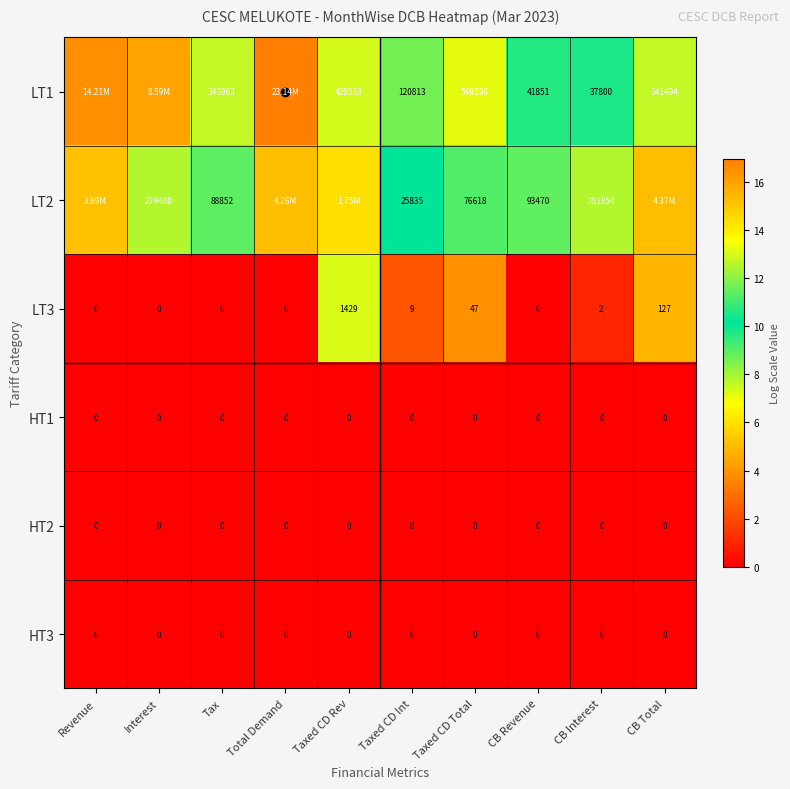

Is the value of LT3 at Taxed CD Rev greater than the value of LT2 at Revenue?

No